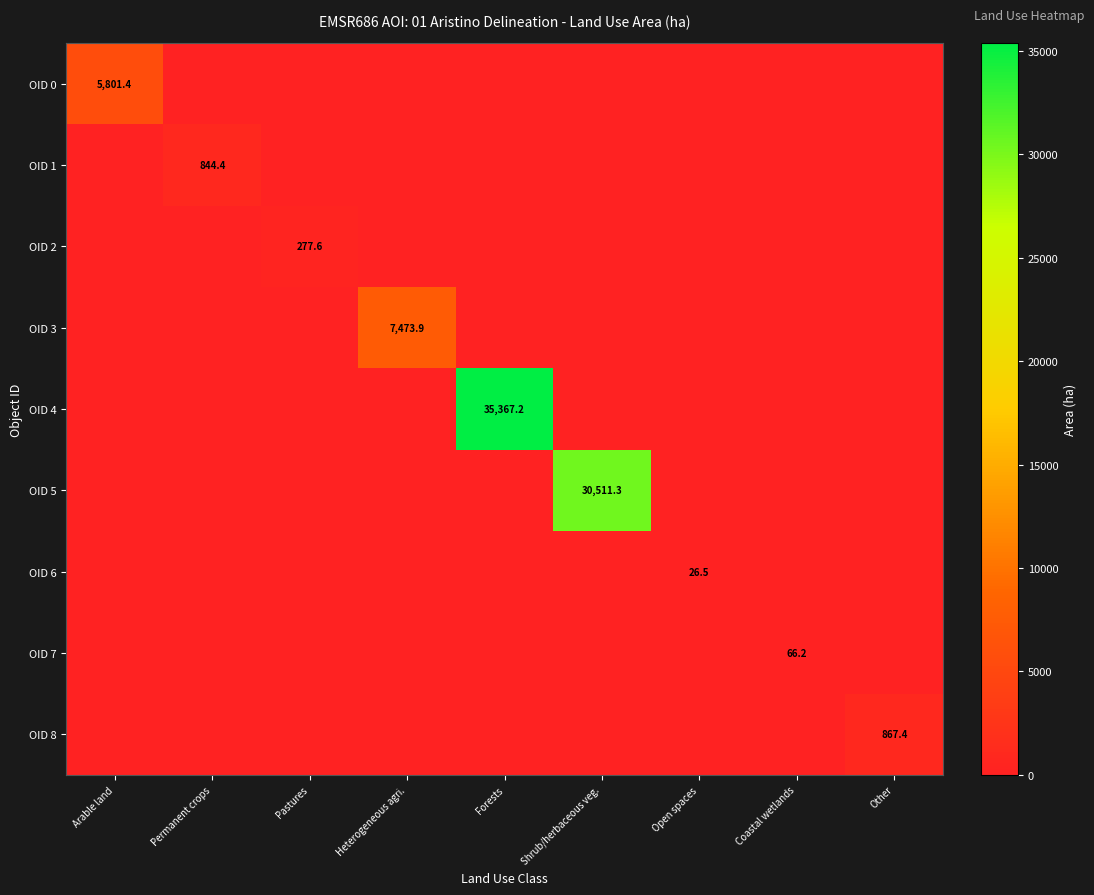

Is it true that OID 5 equals 0.0 at Open spaces?

True